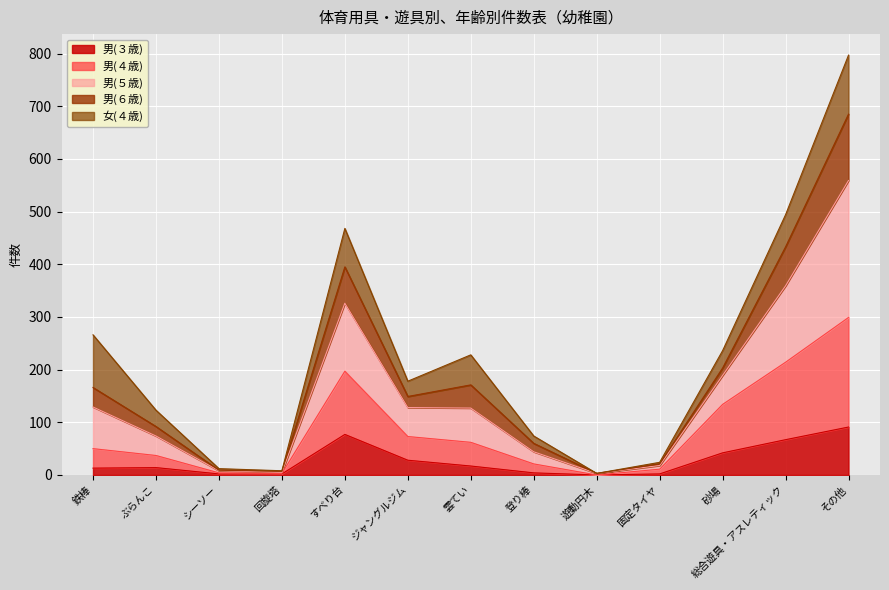

Which series has the largest range (max minus min)?

男(５歳)